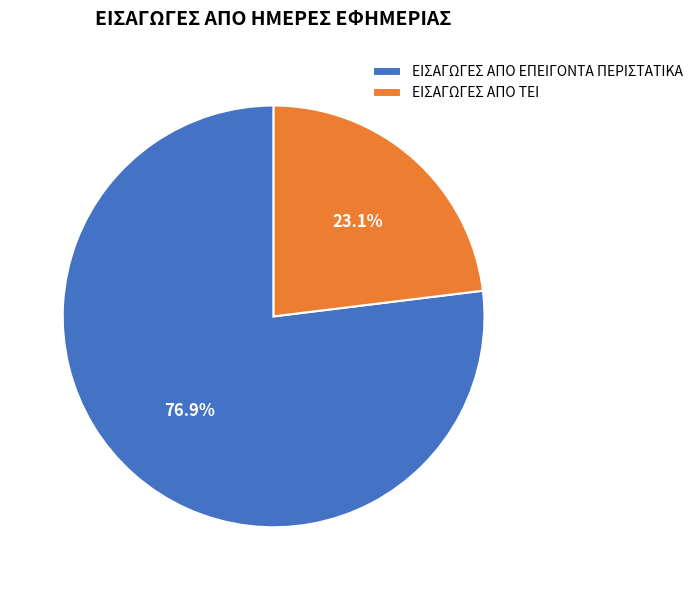

Is it true that ΕΙΣΑΓΩΓΕΣ ΑΠΟ ΕΠΕΙΓΟΝΤΑ ΠΕΡΙΣΤΑΤΙΚΑ is 71% of the pie?

False